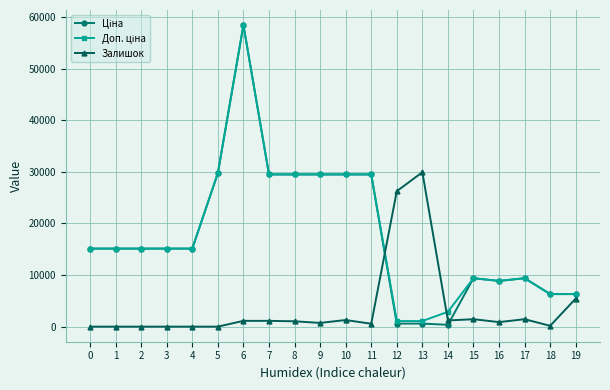

What is the difference between the maximum and minimum values in the Залишок series?

29920.0